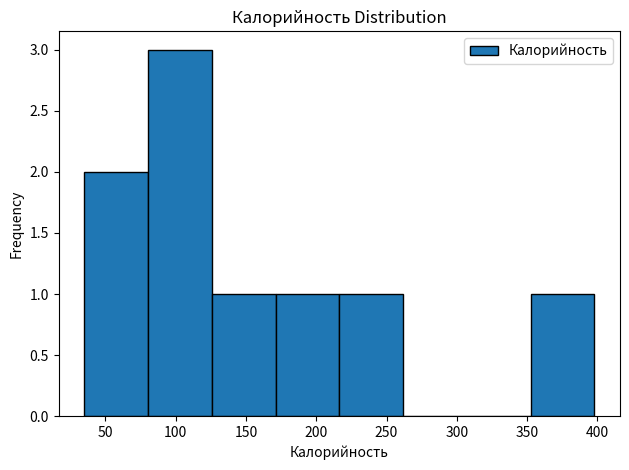

Which range on the x-axis has the tallest bar?

80 to 125